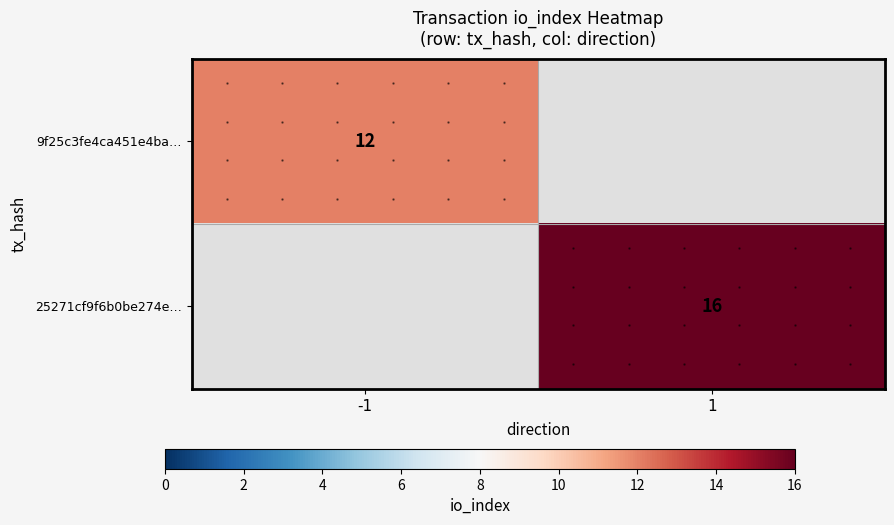

The 9f25c3fe4ca451e4ba… series shows 12.0 at -1. True or false?

True